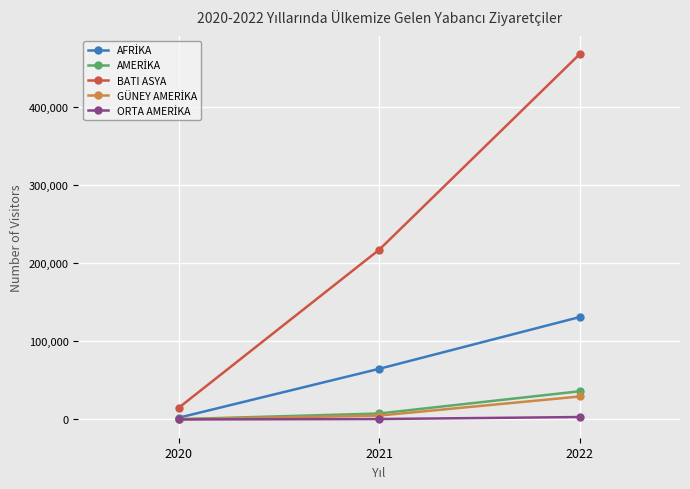

Which series changed the most between 2020 and 2021?

BATI ASYA